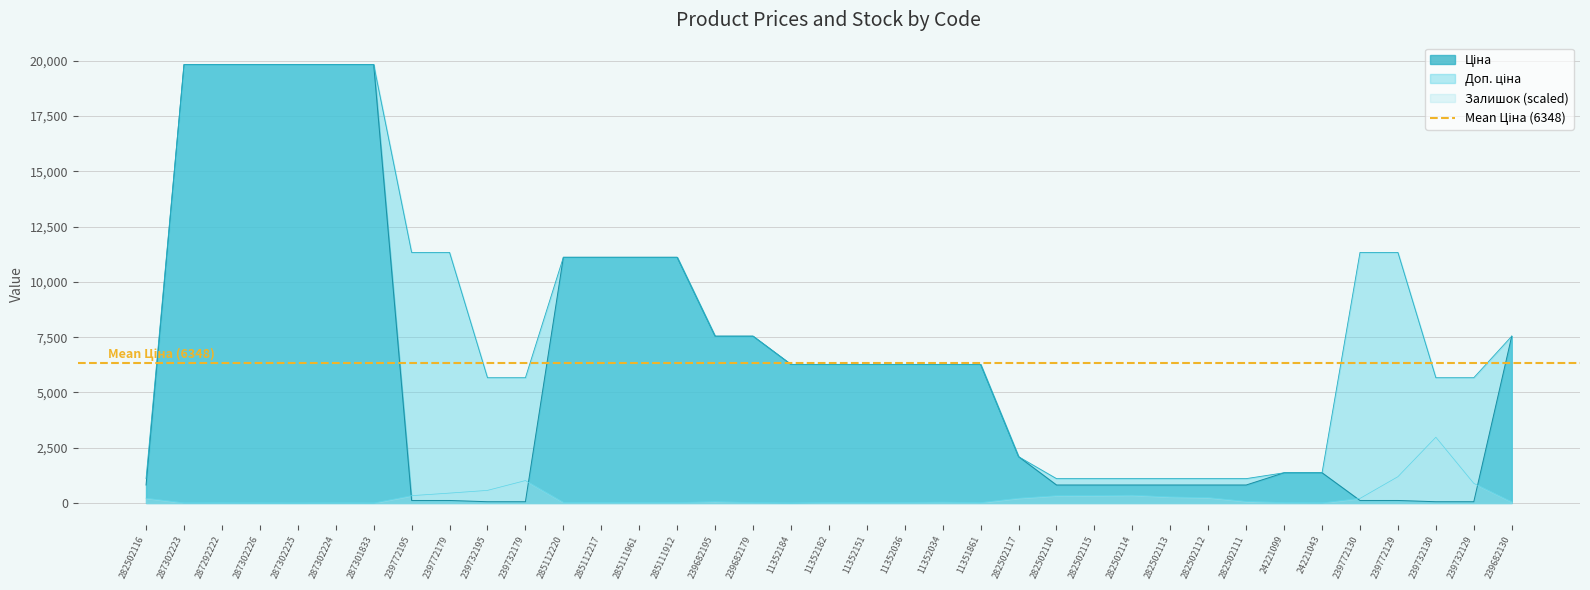

What is the sum of all Ціна values?

234876.7